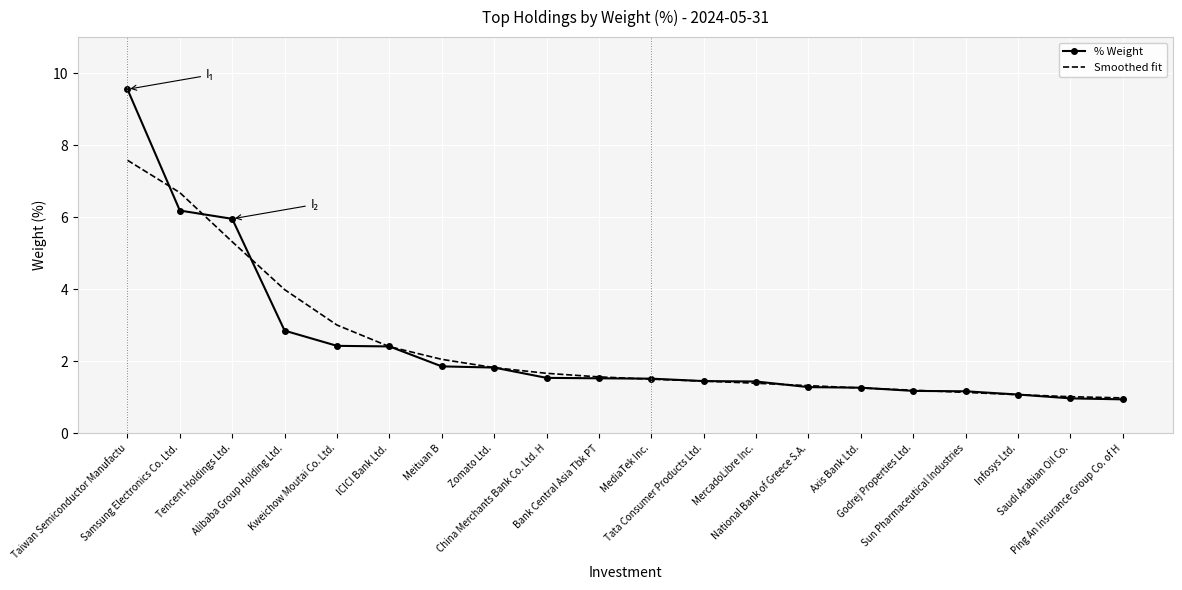

What is the average value of the % Weight series?

2.4